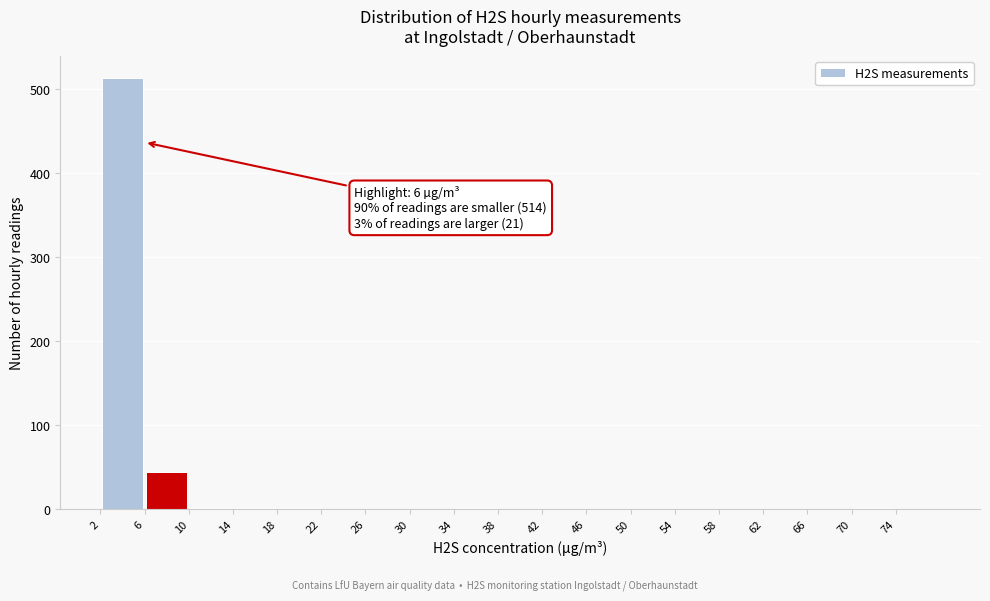

Which range on the x-axis has the tallest bar?

2 to 6